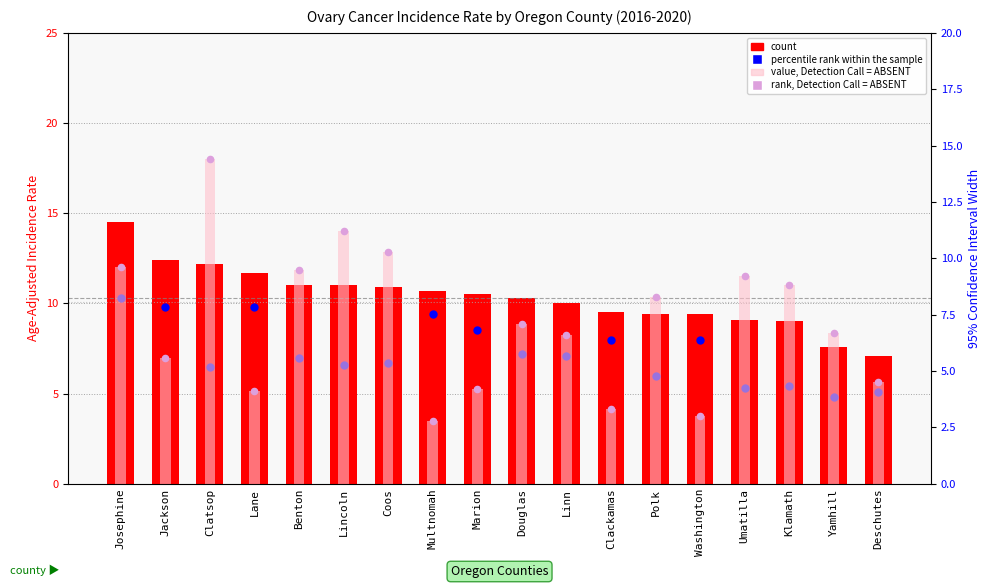

Which series has the largest total across all categories?

count